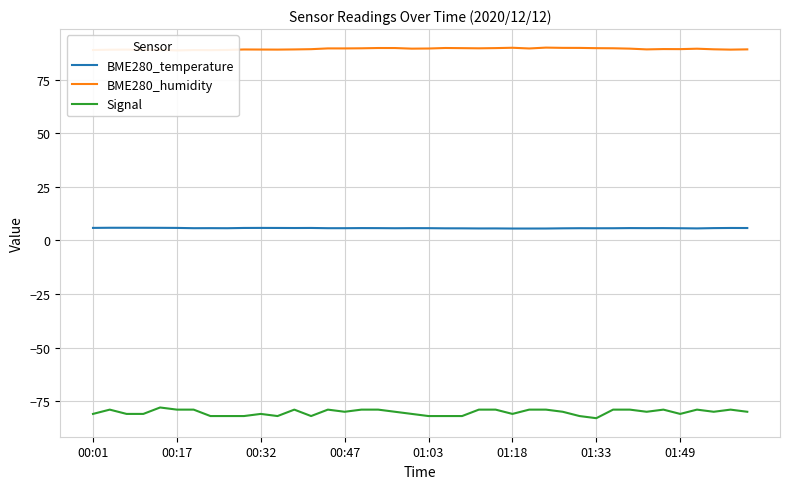

What are all the series names shown in the legend?

BME280_temperature, BME280_humidity, Signal